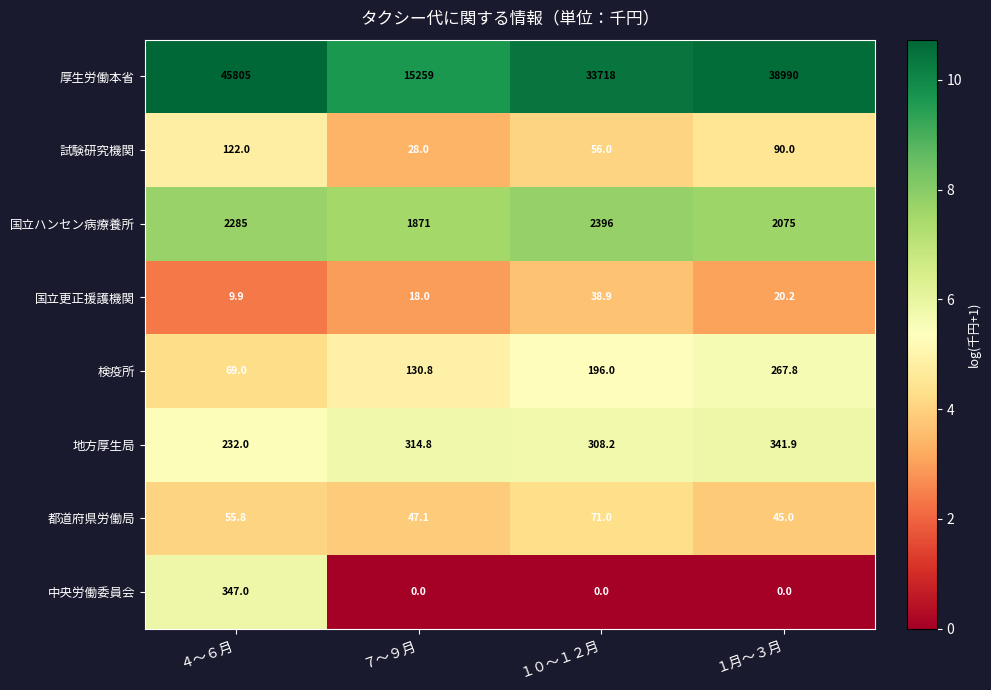

Rank the series at １０～１２月 from lowest to highest value.

中央労働委員会, 国立更正援護機関, 試験研究機関, 都道府県労働局, 検疫所, 地方厚生局, 国立ハンセン病療養所, 厚生労働本省